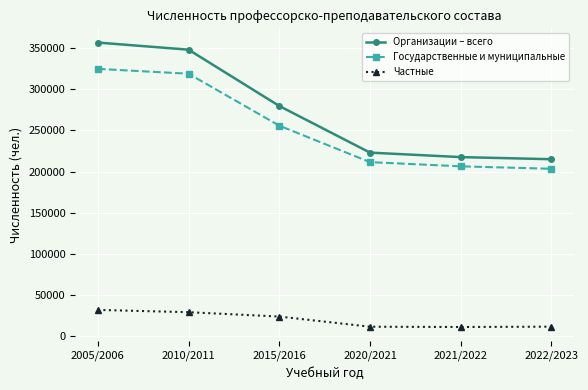

What is the sum of the Государственные и муниципальные values at 2005/2006 and 2022/2023?

528300